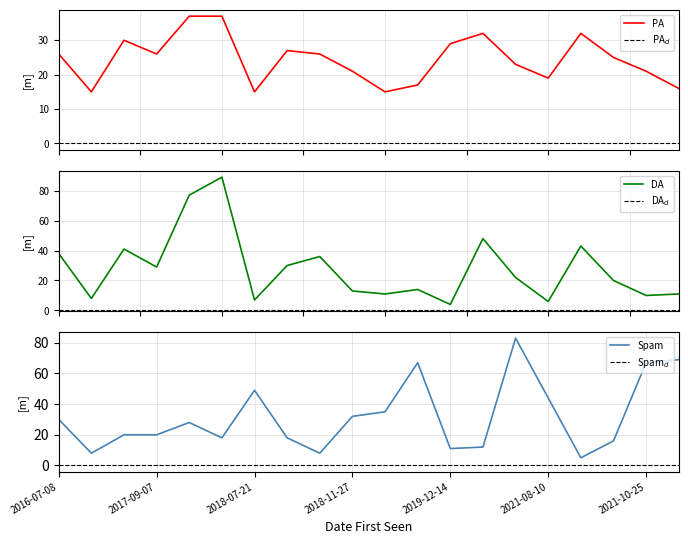

At which label is DA closest to 46?

13